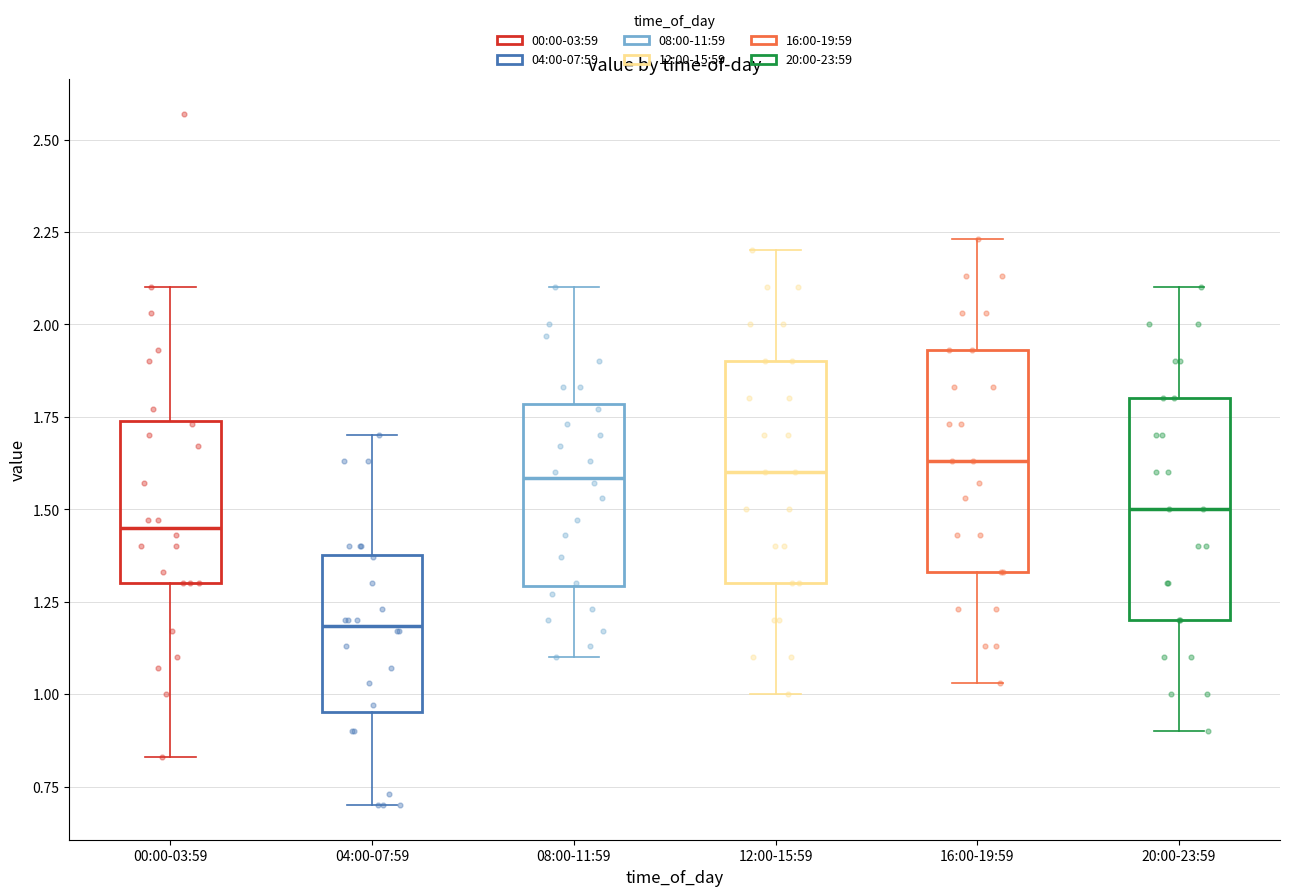

Where does the median line of the box for 20:00-23:59 sit on the y-axis? The values are not printed on the chart, so give them approximately, as read against the axis.

1.50